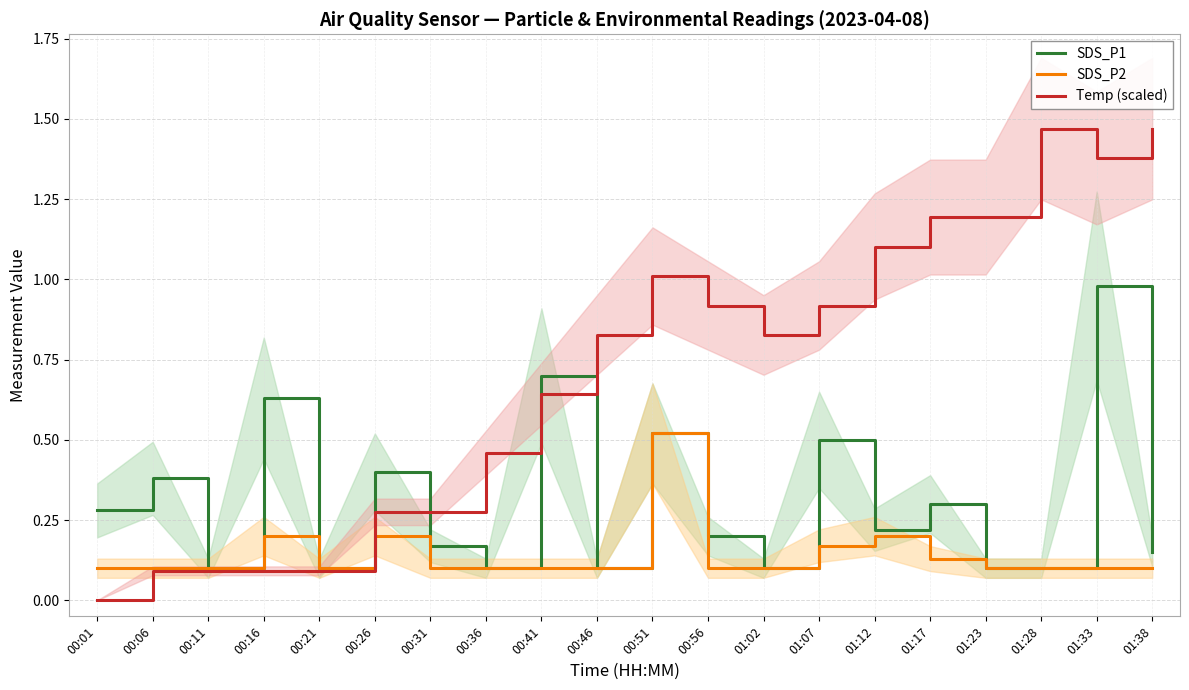

What position from the left is 01:17?

16